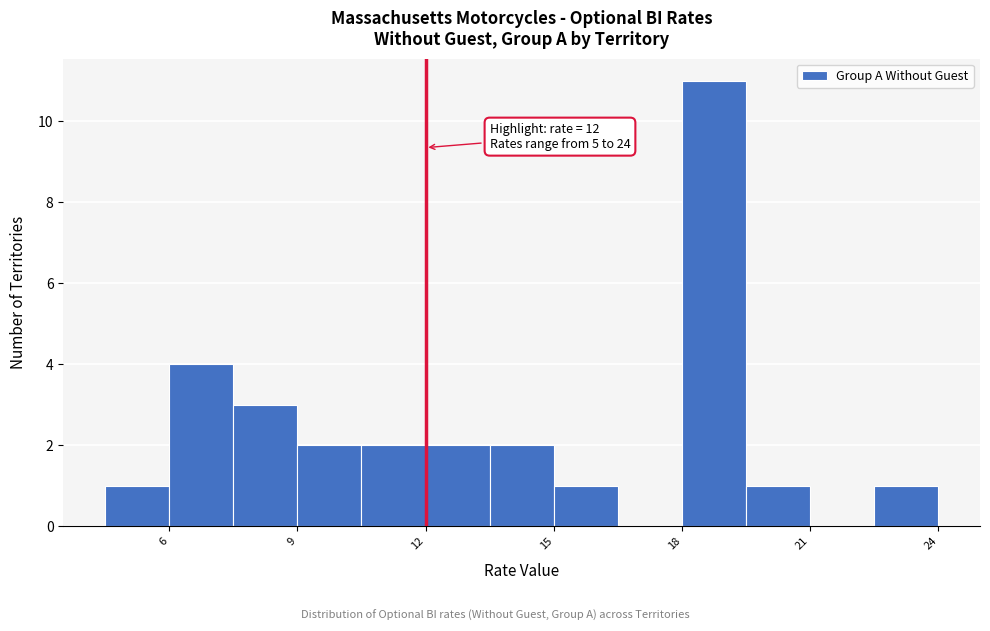

Around what value on the x-axis is the tallest bar? Give the approximate position of its centre, as read against the axis.

19.0